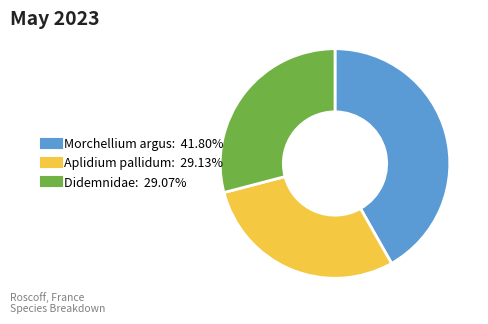

Do Aplidium pallidum and Morchellium argus together represent more than half of the pie?

Yes